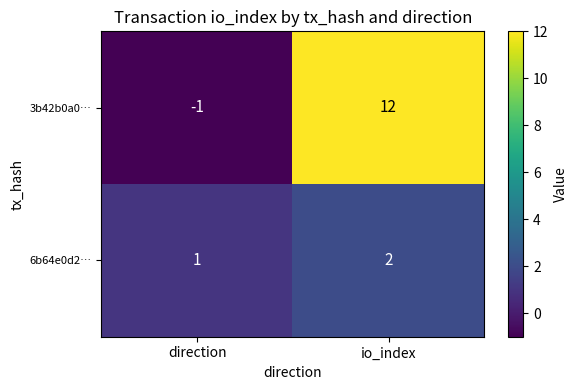

What is the difference between the 3b42b0a0… values at io_index and direction?

13